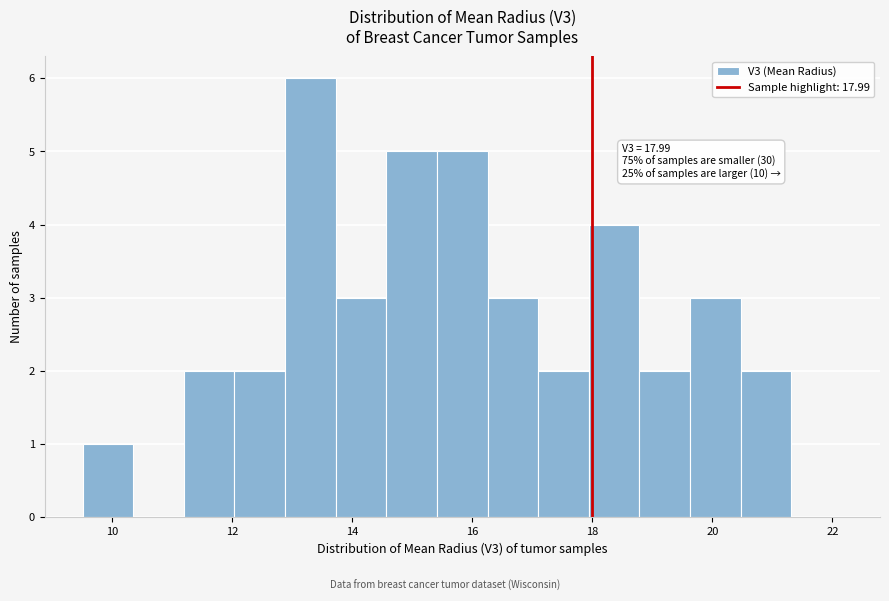

Over which range of the x-axis is the bar tallest?

12.8 to 13.8